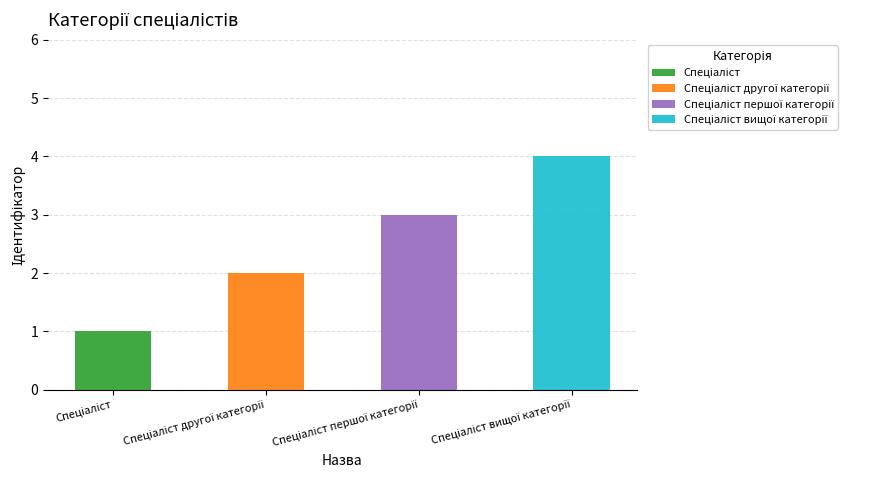

True or false: the data shows 1 at Спеціаліст.

True